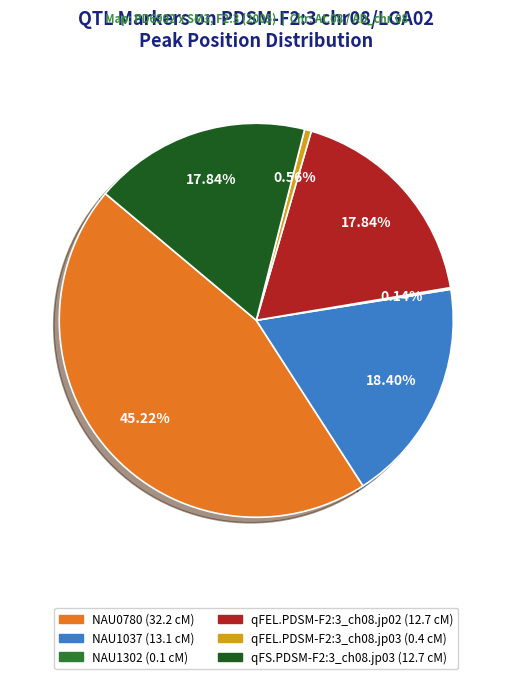

Which category has the biggest portion of the pie?

NAU0780